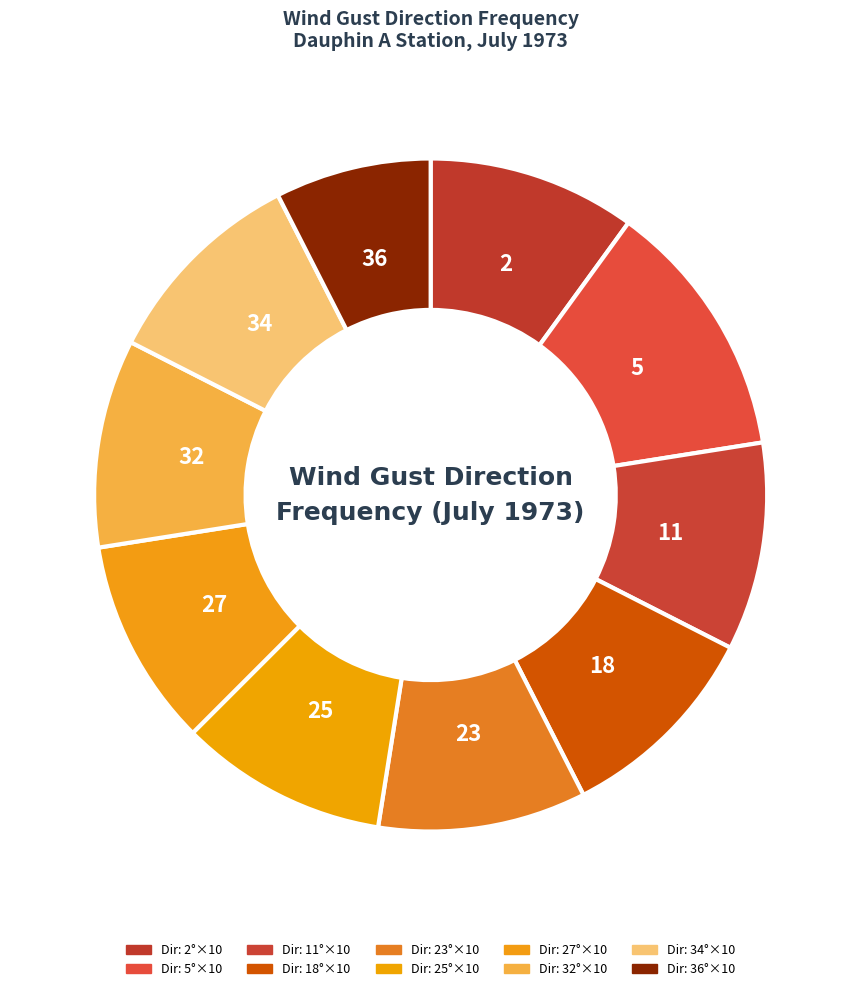

Which category has the smallest portion of the pie?

36